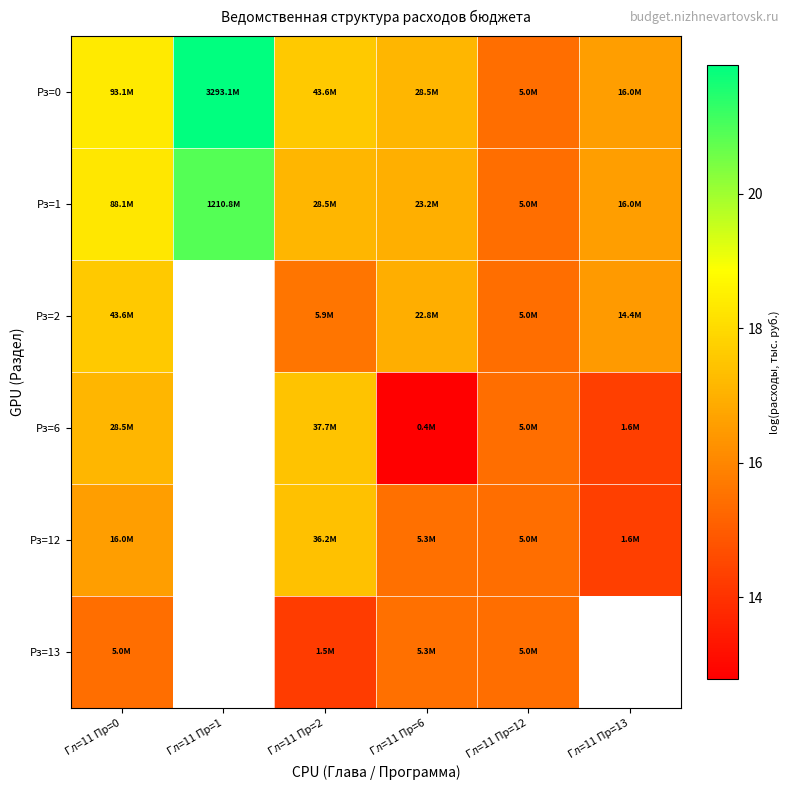

Is it true that Рз=1 equals 20.9 at Гл=11 Пр=1?

True